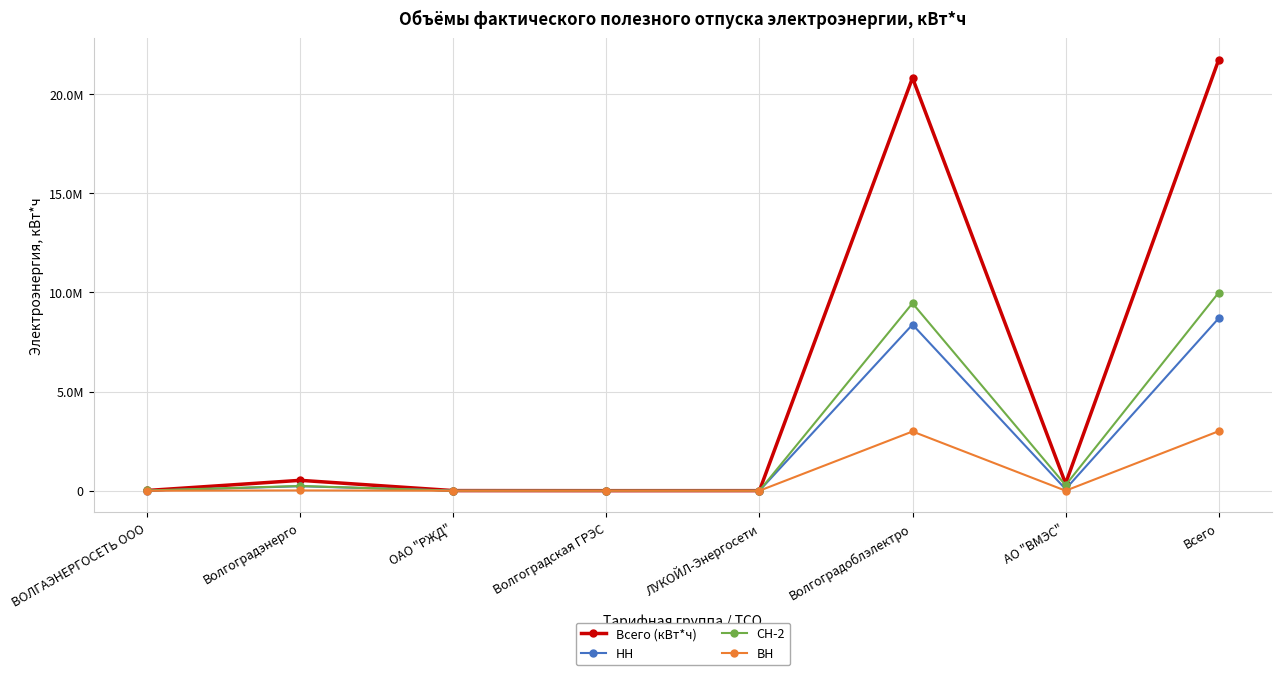

Which series has the largest total across all categories?

Всего (кВт*ч)